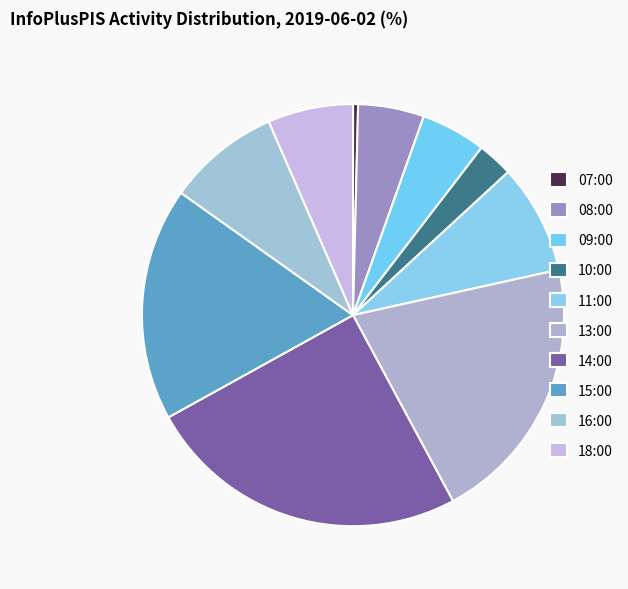

How many slices are in this pie chart?

10